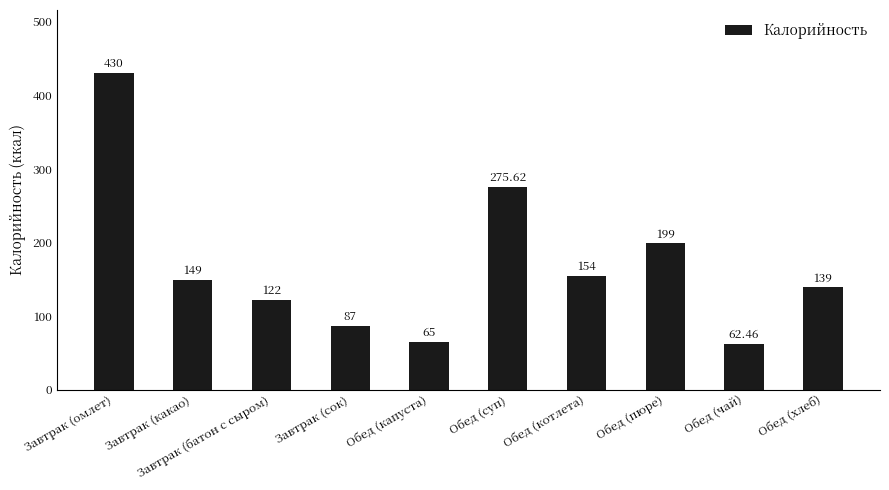

What is the difference between the maximum and minimum values?

367.5